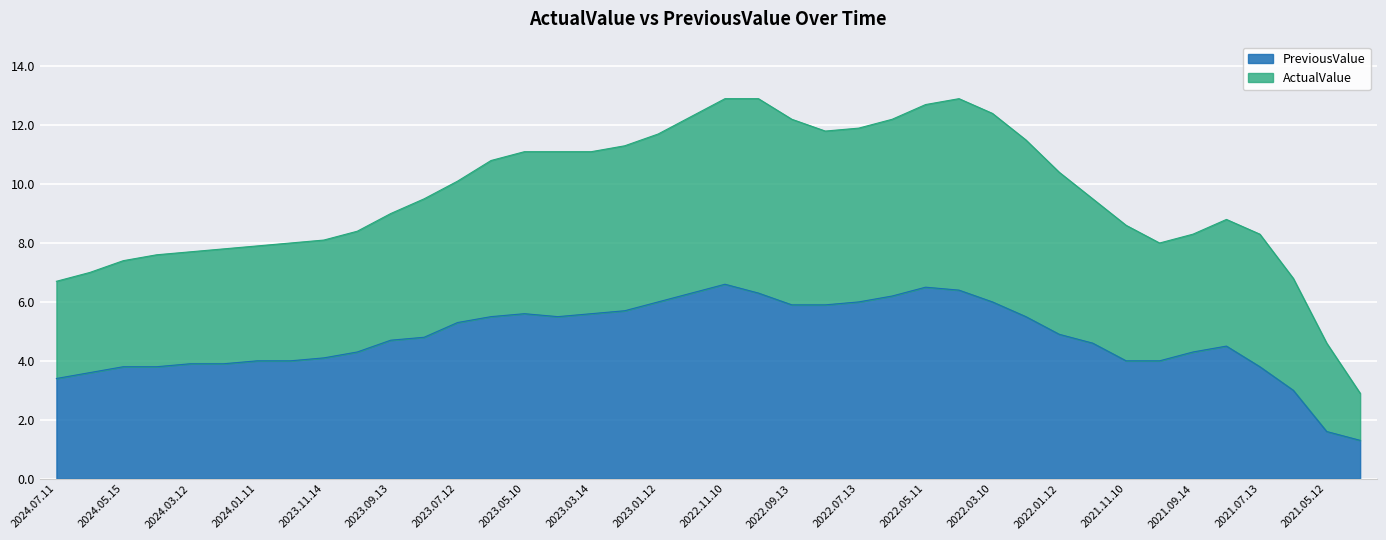

True or false: PreviousValue and ActualValue intersect in this chart.

False